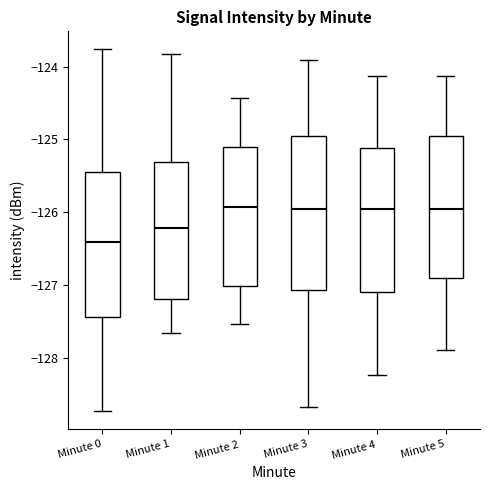

Reading left to right, read every box against the y-axis: the position of its median line, the range the box covers, and the ends of its whiskers. The values are not printed on the chart, so give them approximately, as read against the axis.

Minute 0: median -126.4, box -127.4 to -125.4, whiskers -128.7 to -123.8
Minute 1: median -126.2, box -127.2 to -125.3, whiskers -127.7 to -123.8
Minute 2: median -125.9, box -127.0 to -125.1, whiskers -127.5 to -124.4
Minute 3: median -126.0, box -127.1 to -125.0, whiskers -128.7 to -123.9
Minute 4: median -126.0, box -127.1 to -125.1, whiskers -128.2 to -124.1
Minute 5: median -126.0, box -126.9 to -125.0, whiskers -127.9 to -124.1